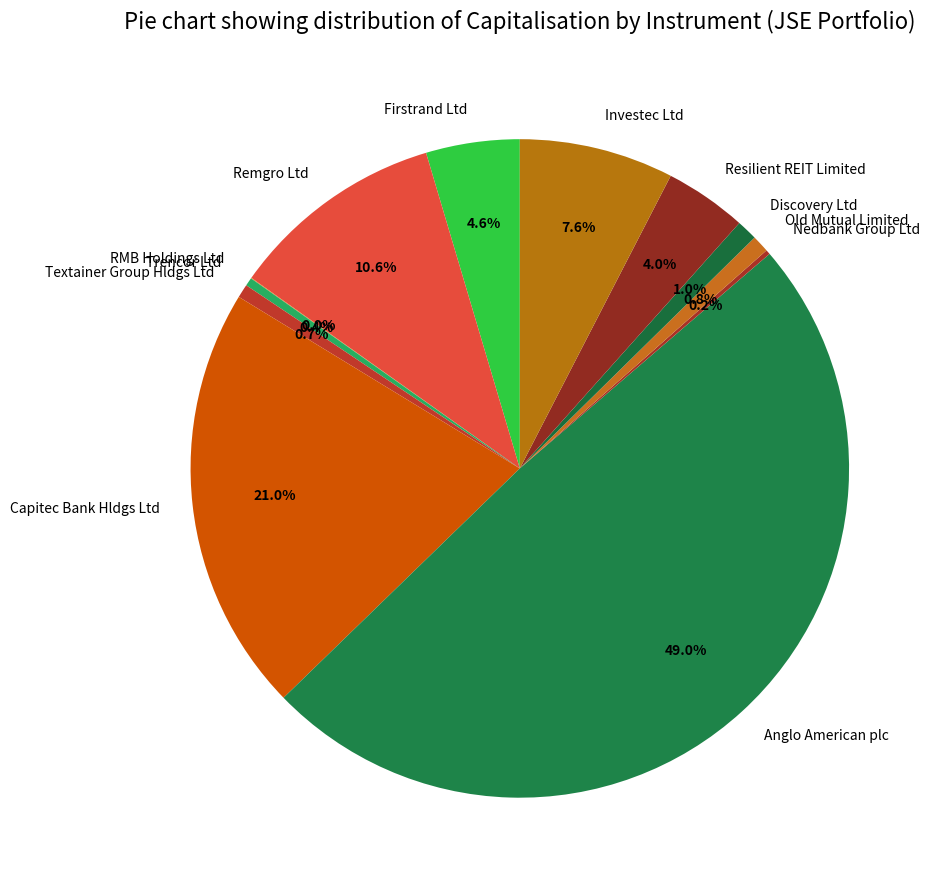

Does Resilient REIT Limited represent more than half of the total?

No